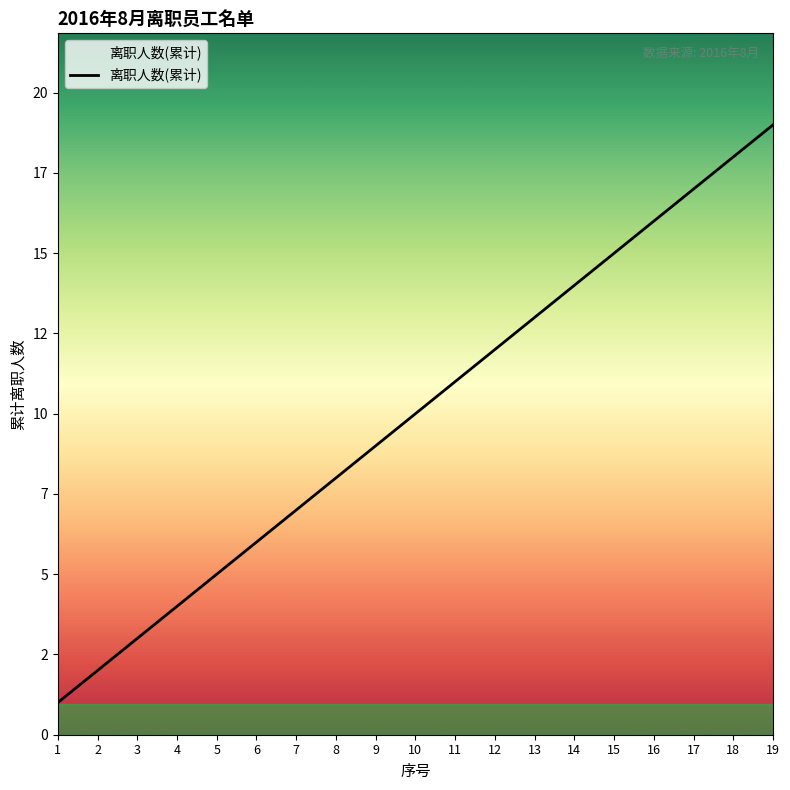

Reading left to right, extract all data points from this chart.

1	2	3	4	5	6	7	8	9	10	11	12	13	14	15	16	17	18	19